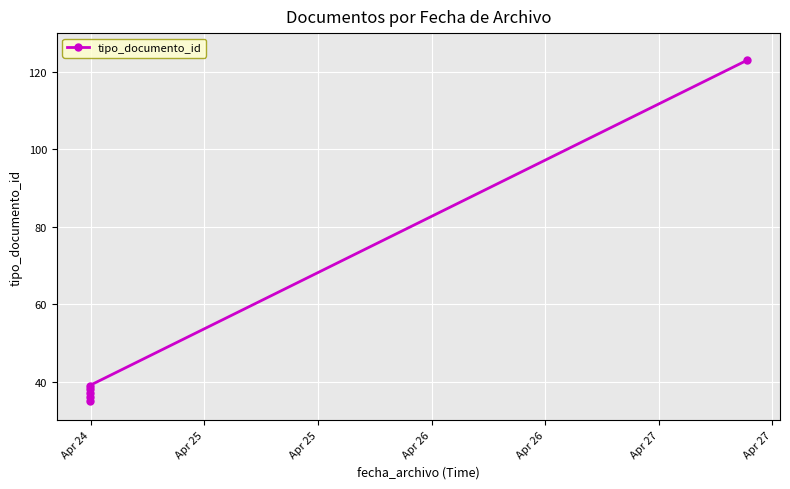

List the labels in order of value, smallest first.

Apr 24, Apr 25, Apr 25, Apr 26, Apr 26, Apr 27